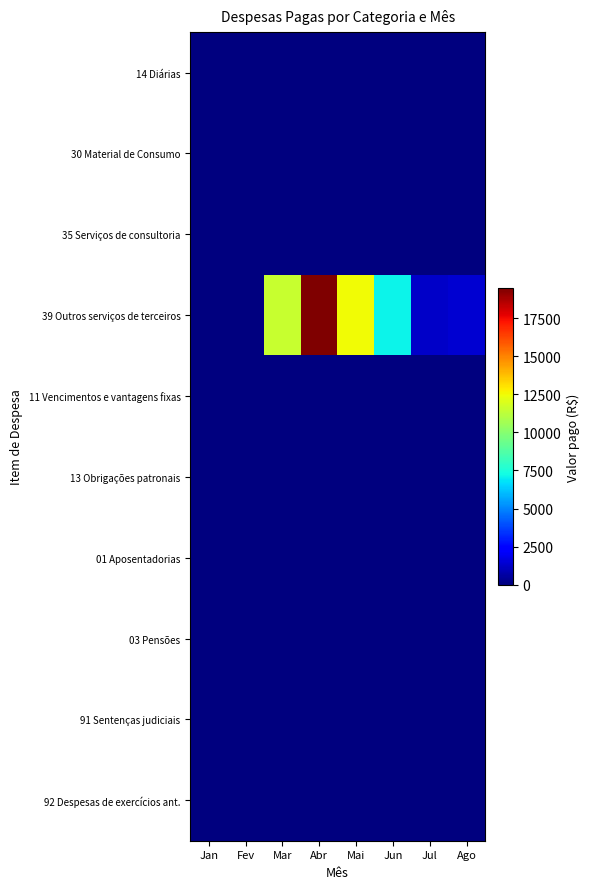

Between Mar and Abr, which is larger?

Mar